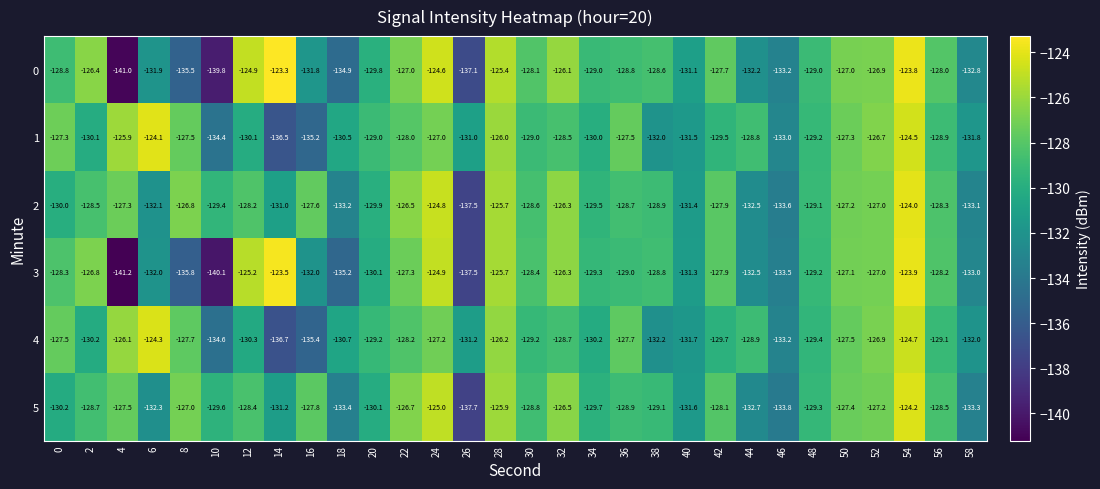

What value does the 3 series have at 24?

-124.9